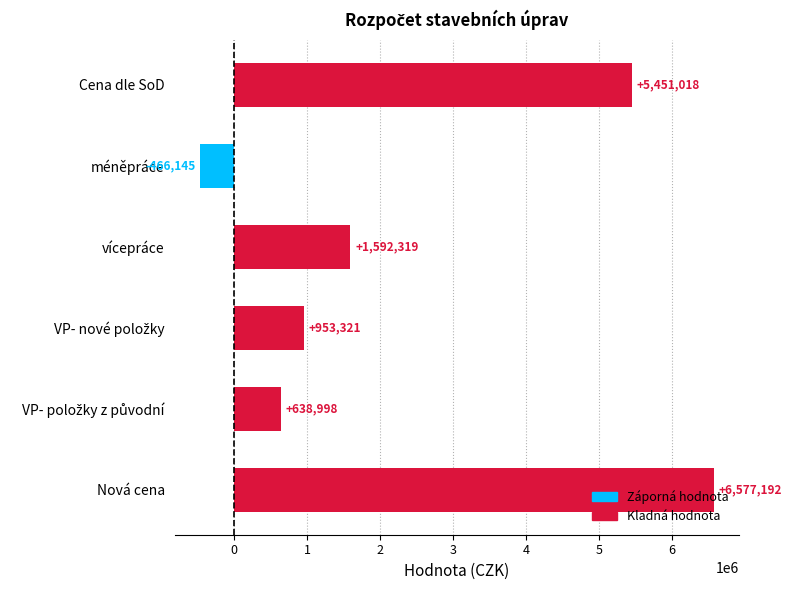

How many values are below 1592318?

3